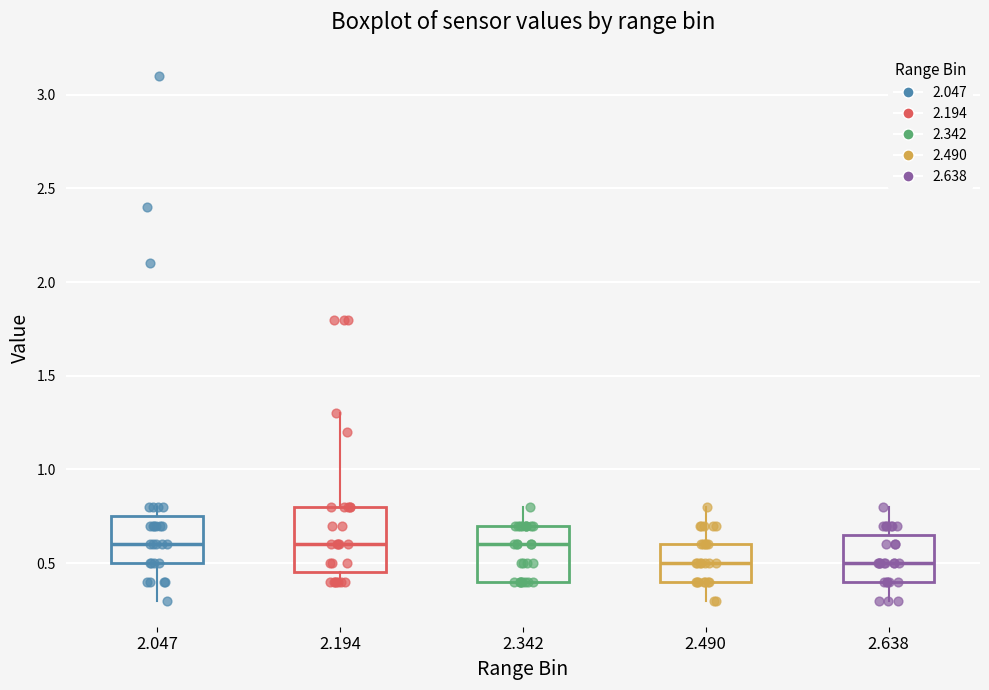

Where does the median line of the box at x = 2.047 sit on the y-axis? The values are not printed on the chart, so give them approximately, as read against the axis.

0.60